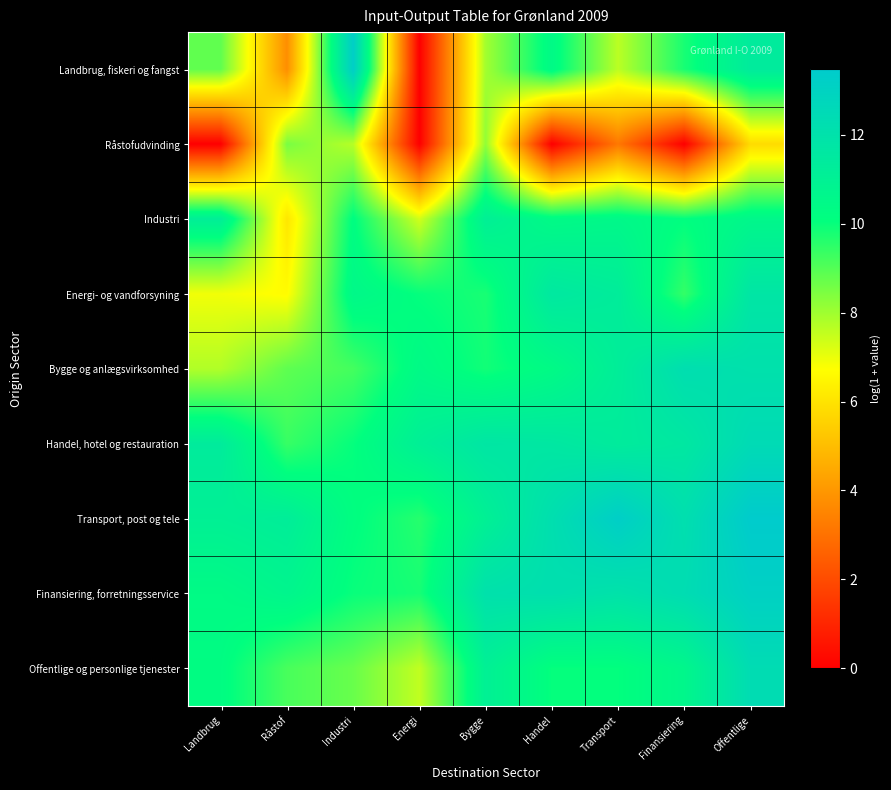

Reading left to right, transcribe all the data shown in this chart.

Landbrug, fiskeri og fangst: Landbrug=8.8	Råstof=3.8	Industri=13.3	Energi=0.0	Bygge=8.0	Handel=10.4	Transport=7.6	Finansiering=9.8	Offentlige=11.4
Råstofudvinding: Landbrug=0.0	Råstof=8.5	Industri=7.7	Energi=0.0	Bygge=8.2	Handel=0.0	Transport=3.2	Finansiering=0.0	Offentlige=5.8
Industri: Landbrug=11.1	Råstof=6.1	Industri=10.2	Energi=7.3	Bygge=11.1	Handel=10.4	Transport=10.5	Finansiering=10.1	Offentlige=10.6
Energi- og vandforsyning: Landbrug=6.9	Råstof=6.7	Industri=10.5	Energi=10.0	Bygge=9.8	Handel=11.6	Transport=11.3	Finansiering=9.4	Offentlige=11.7
Bygge og anlægsvirksomhed: Landbrug=7.8	Råstof=8.9	Industri=9.2	Energi=10.4	Bygge=9.9	Handel=10.4	Transport=11.2	Finansiering=12.2	Offentlige=12.0
Handel, hotel og restauration: Landbrug=11.4	Råstof=9.4	Industri=10.0	Energi=11.1	Bygge=11.7	Handel=11.6	Transport=11.3	Finansiering=11.6	Offentlige=12.5
Transport, post og tele: Landbrug=11.0	Råstof=11.2	Industri=10.2	Energi=9.6	Bygge=11.0	Handel=12.2	Transport=13.2	Finansiering=12.2	Offentlige=13.5
Finansiering, forretningsservice: Landbrug=10.4	Råstof=10.7	Industri=10.0	Energi=9.8	Bygge=12.0	Handel=12.2	Transport=11.9	Finansiering=12.3	Offentlige=13.1
Offentlige og personlige tjenester: Landbrug=10.2	Råstof=9.1	Industri=8.7	Energi=7.6	Bygge=11.0	Handel=10.0	Transport=10.1	Finansiering=10.6	Offentlige=12.4